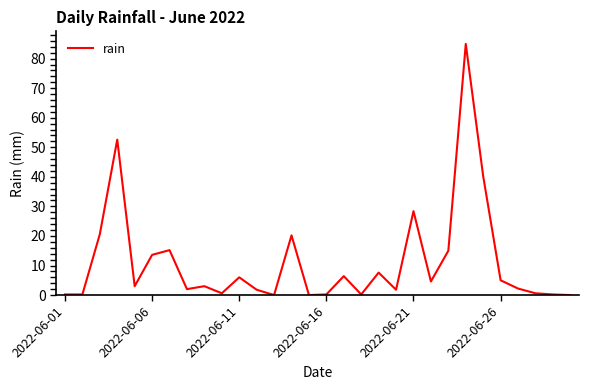

What is the greatest value displayed?

85.0